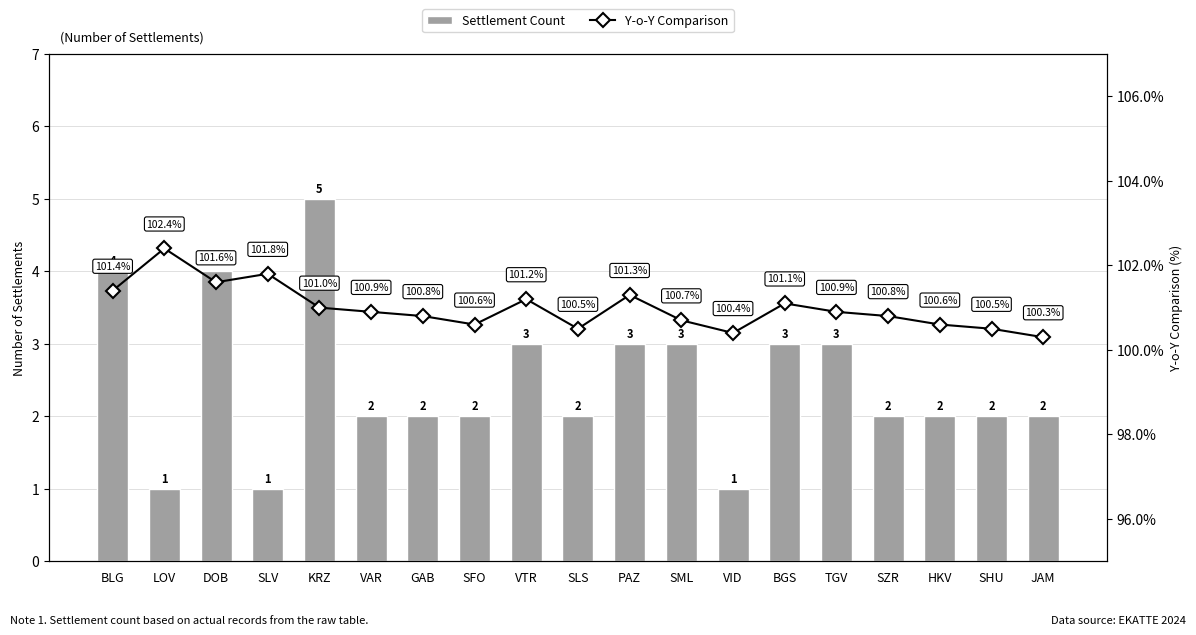

What is the minimum value shown in the chart?

1.0